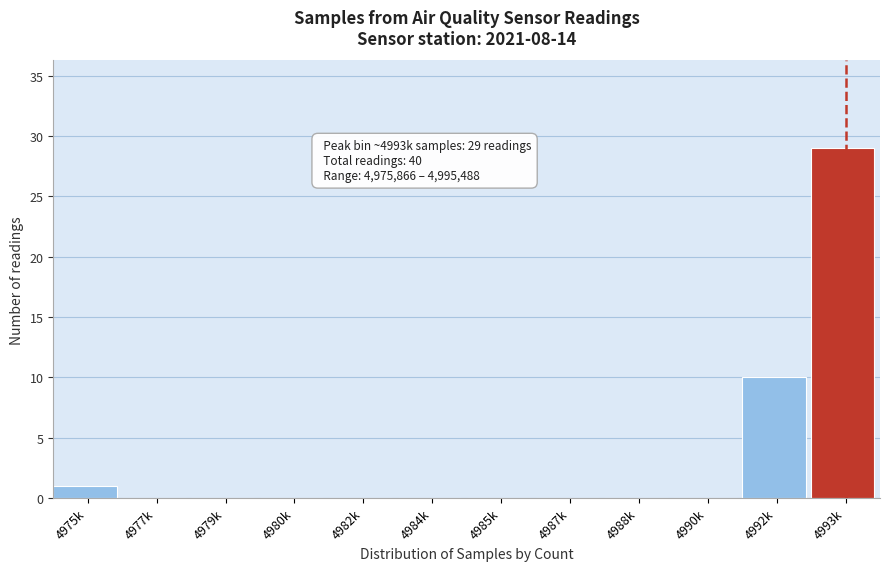

Reading right to left, transcribe all the data shown in this chart.

4993k=29	4992k=10	4990k=0	4988k=0	4987k=0	4985k=0	4984k=0	4982k=0	4980k=0	4979k=0	4977k=0	4975k=1